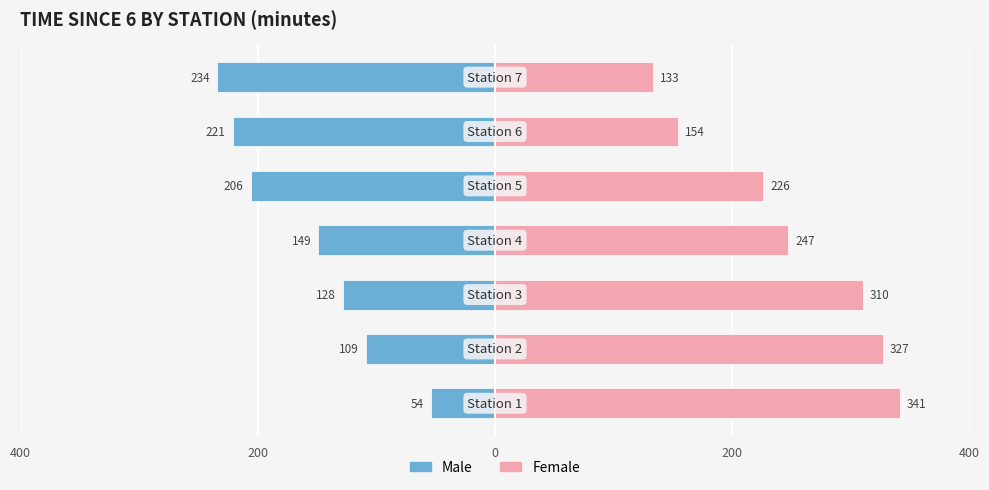

True or false: Female has a value of 96 at 200.

False